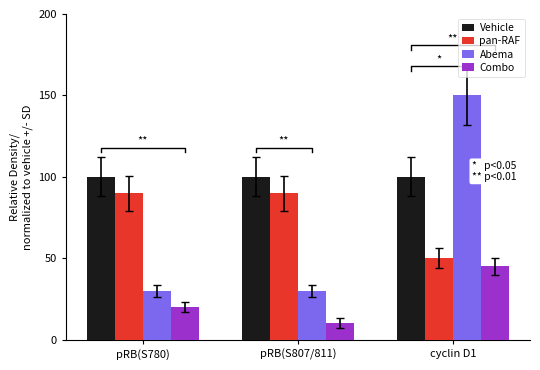

What is the spread (max minus min) of values at pRB(S807/811)?

90